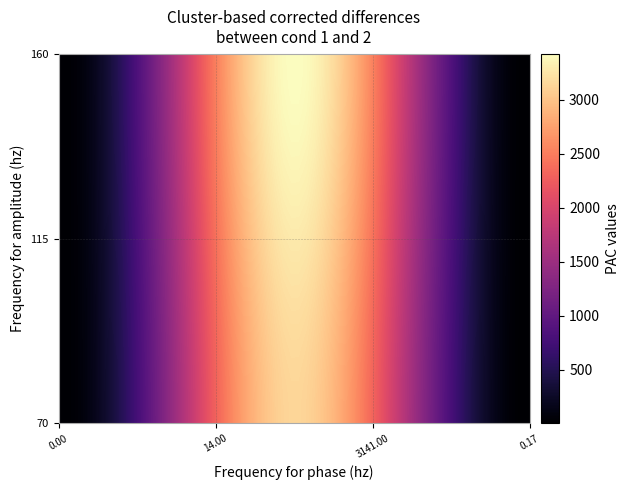

At how many categories does at least one series exceed 1272?

1